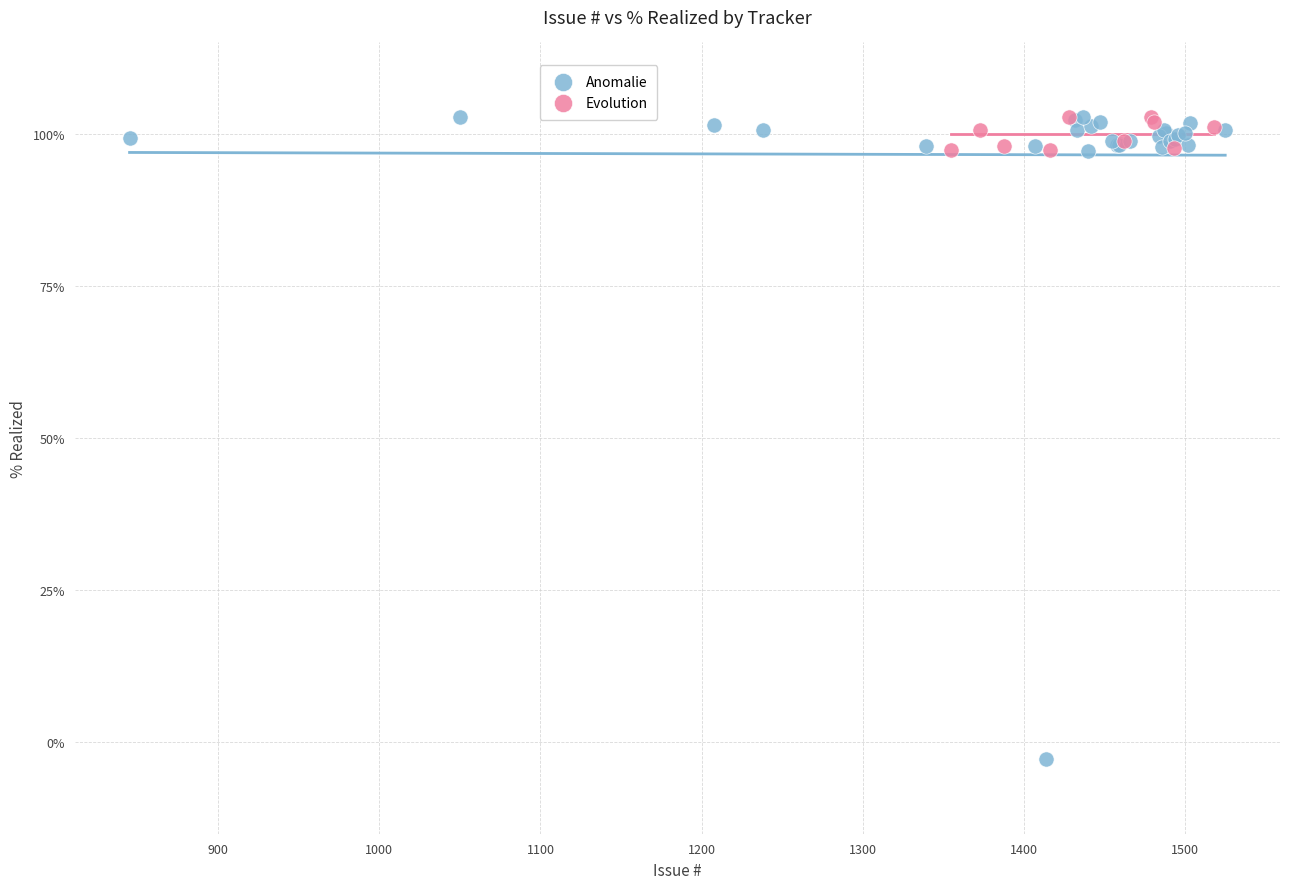

Which series has the widest spread of Y values?

Anomalie